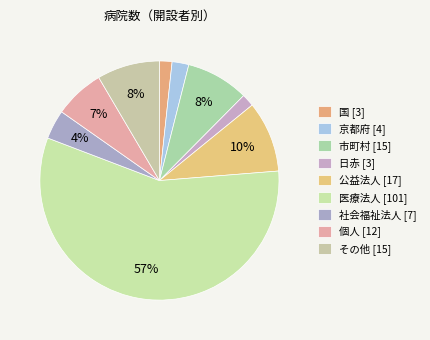

True or false: 市町村 accounts for 15% of the total.

False